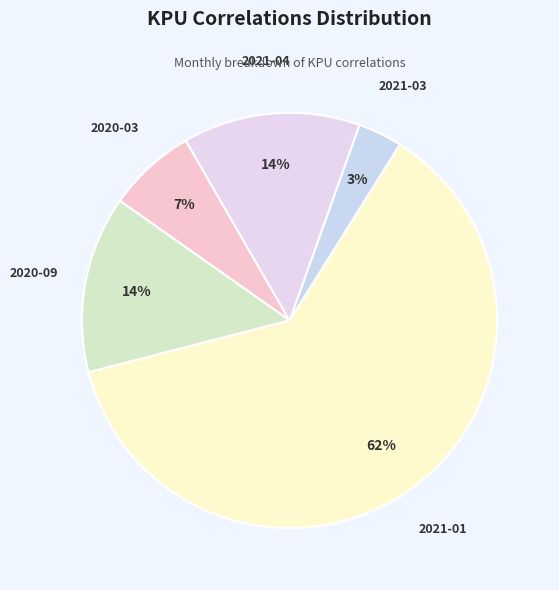

How many segments does this pie chart have?

5